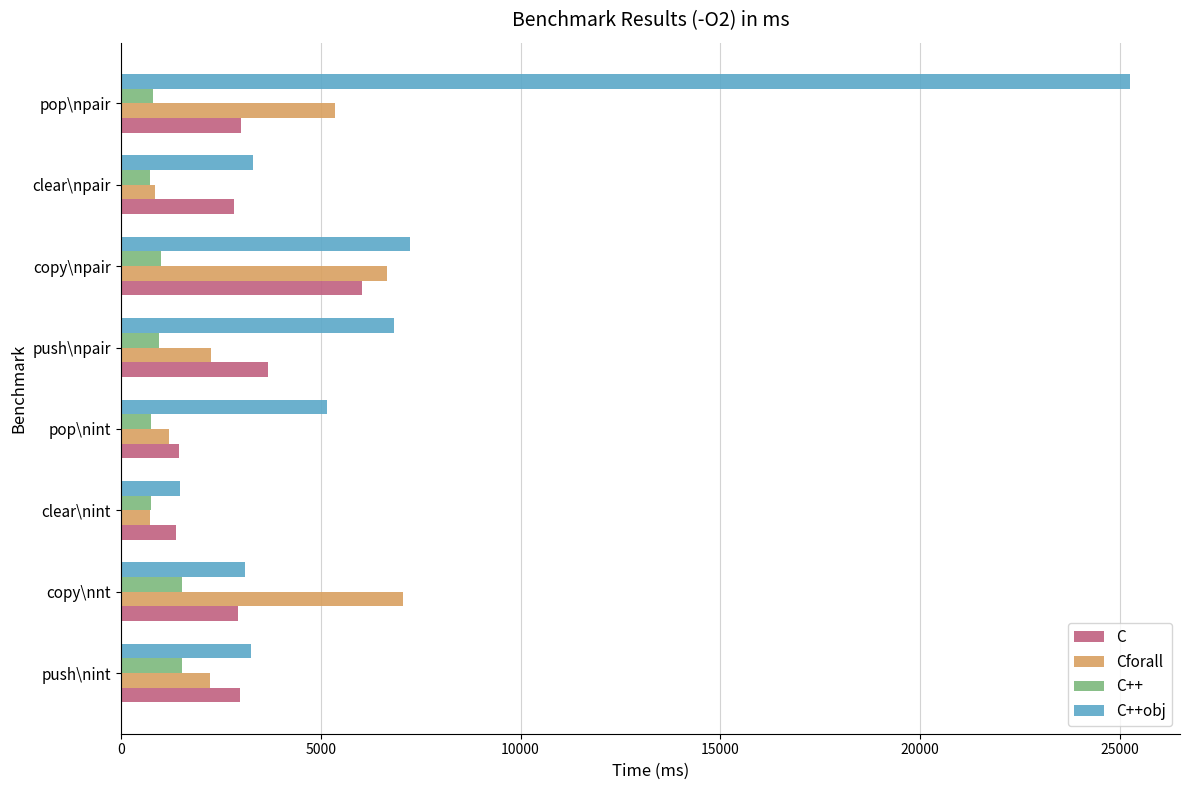

What is the minimum value for C++obj?

1488